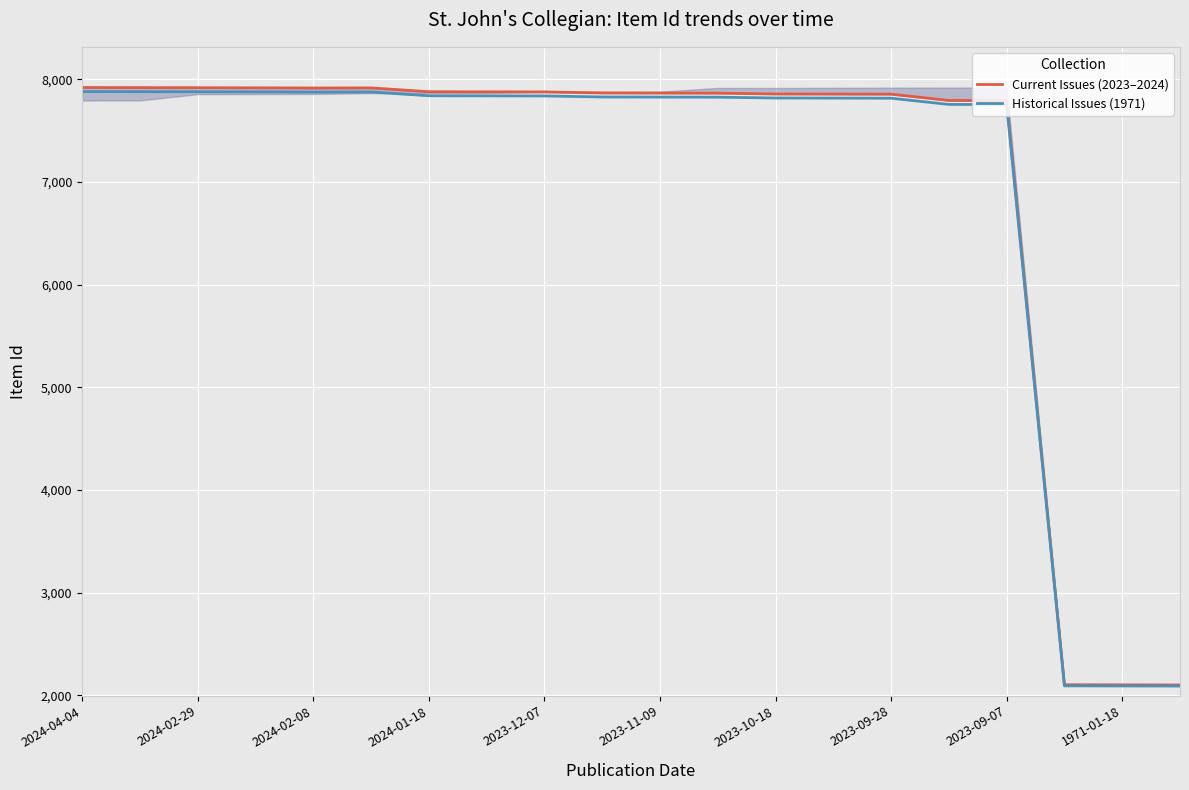

The Historical Issues (1971) series shows 12128.2 at 2023-11-09. True or false?

False